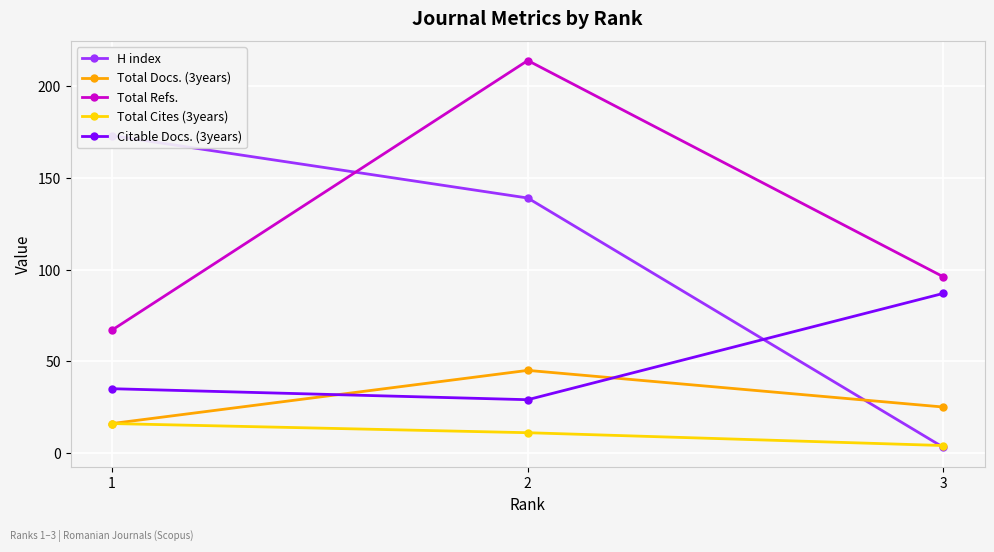

What is the highest value of the Citable Docs. (3years) series?

87